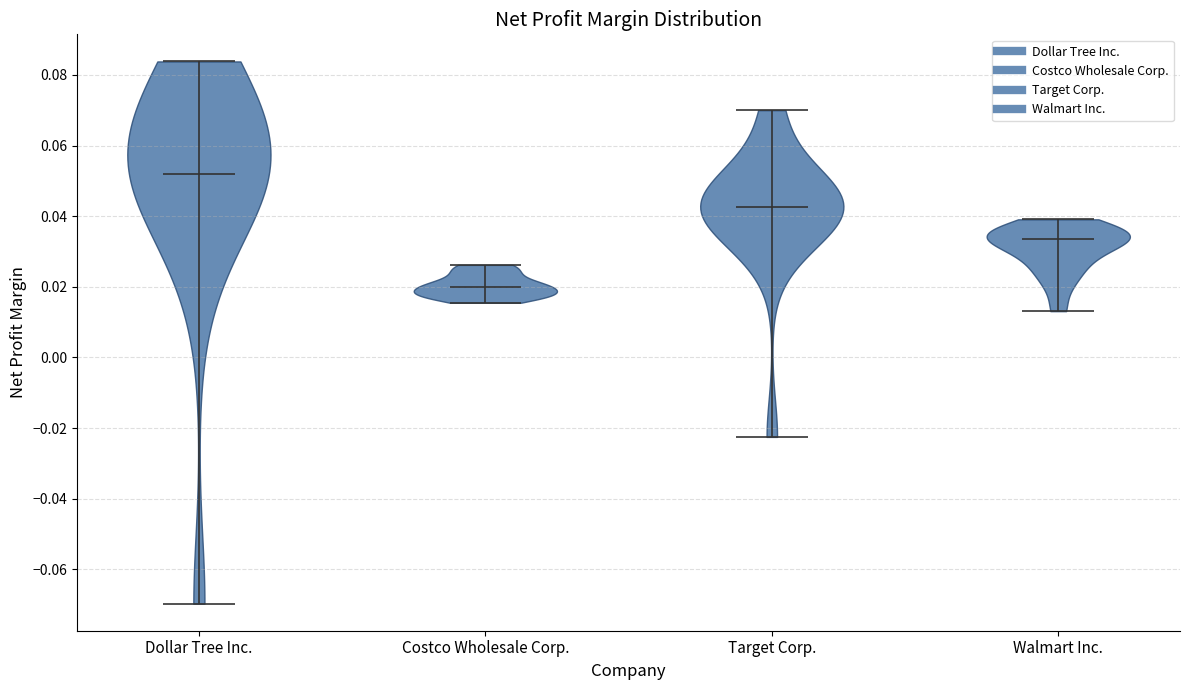

Reading left to right, read every violin against the y-axis: where its median line is, and the lowest and highest points it reaches. The values are not printed on the chart, so give them approximately, as read against the axis.

Dollar Tree Inc.: median line 0.052, lowest point -0.070, highest point 0.084
Costco Wholesale Corp.: median line 0.020, lowest point 0.016, highest point 0.026
Target Corp.: median line 0.042, lowest point -0.022, highest point 0.070
Walmart Inc.: median line 0.034, lowest point 0.014, highest point 0.040